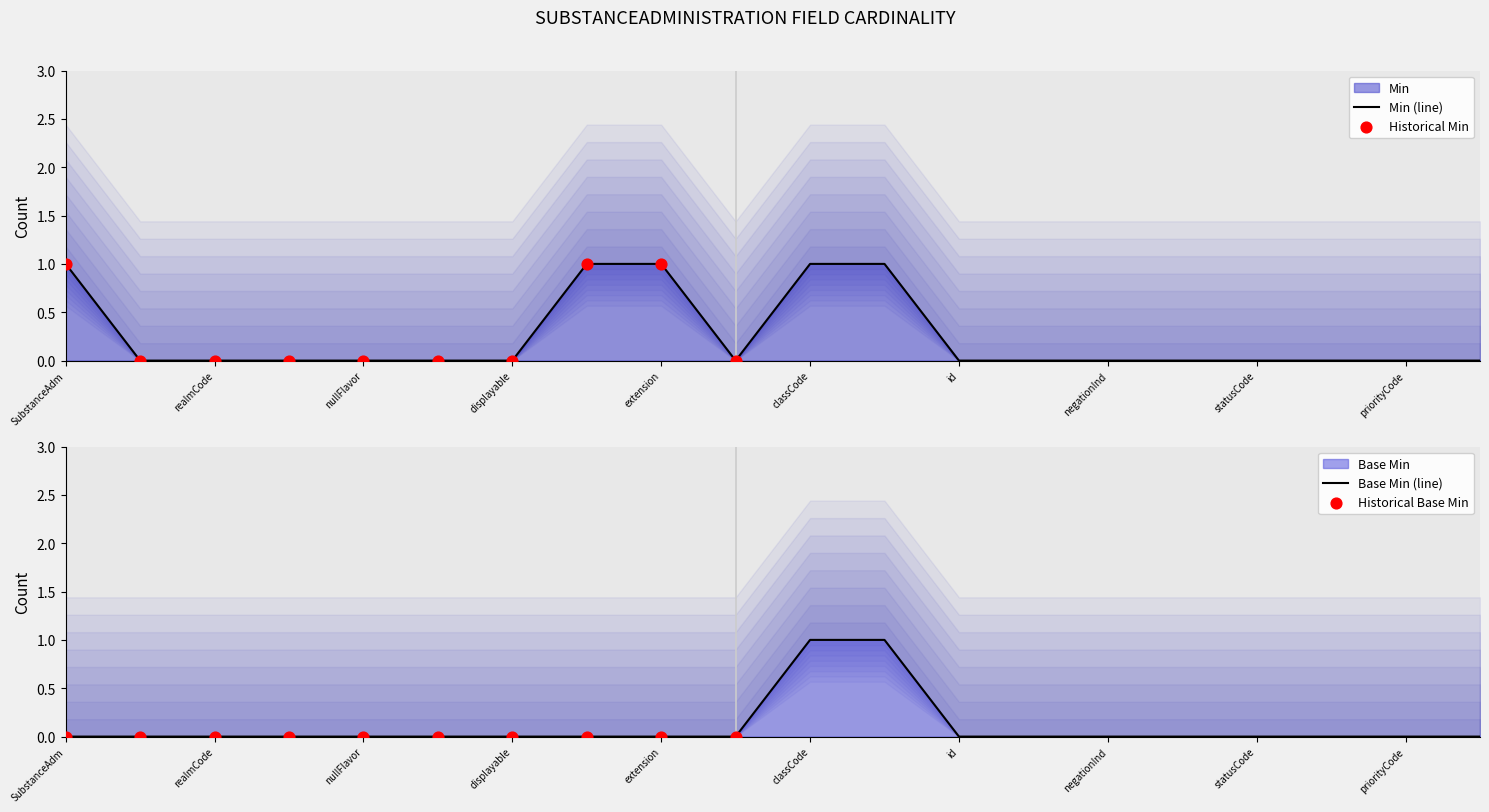

Is the value of Min at SubstanceAdministration.effectiveTime greater than the value of Base Min at SubstanceAdministration.priorityCode?

No